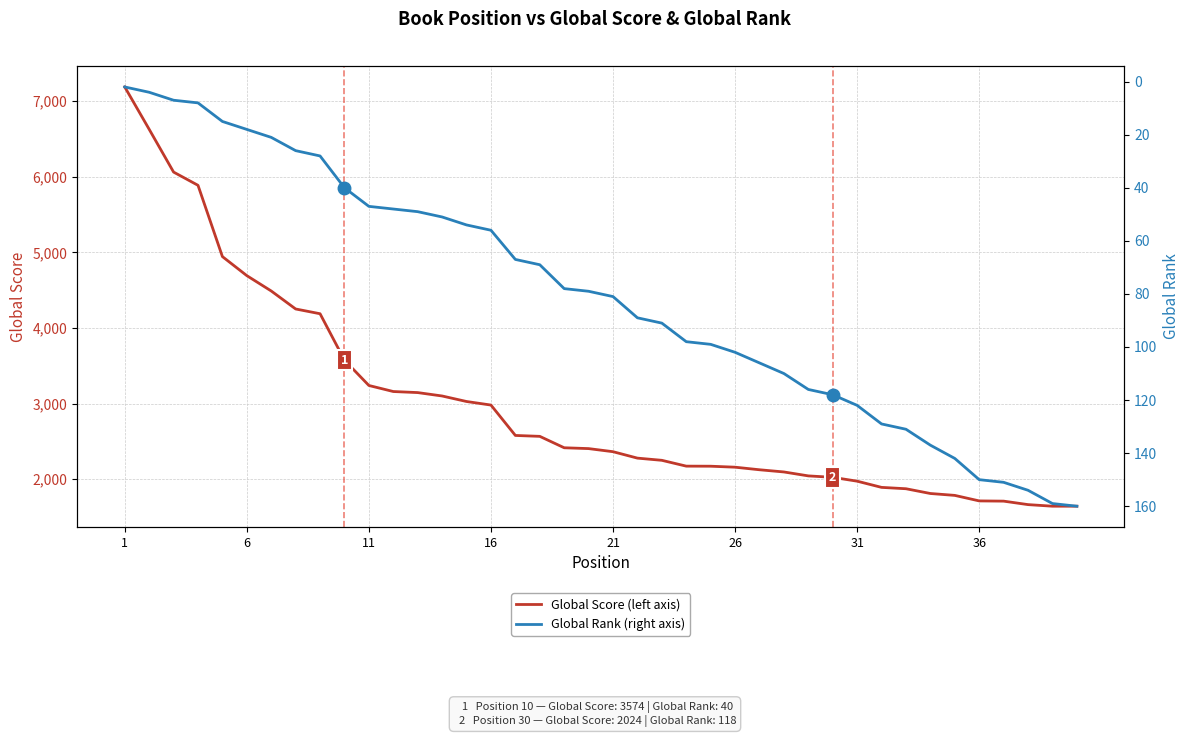

What is the maximum value for Global Score (left axis)?

7188